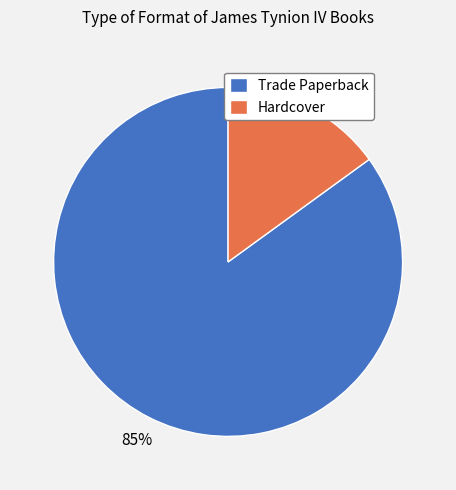

Does Hardcover represent more than half of the total?

No